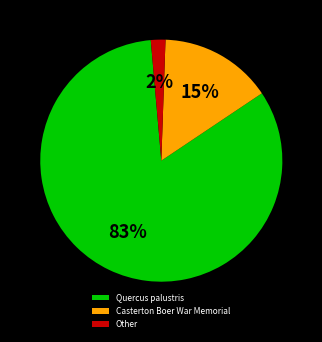

To the nearest percent, what is the difference between the Quercus palustris and Other slice percentages?

81%